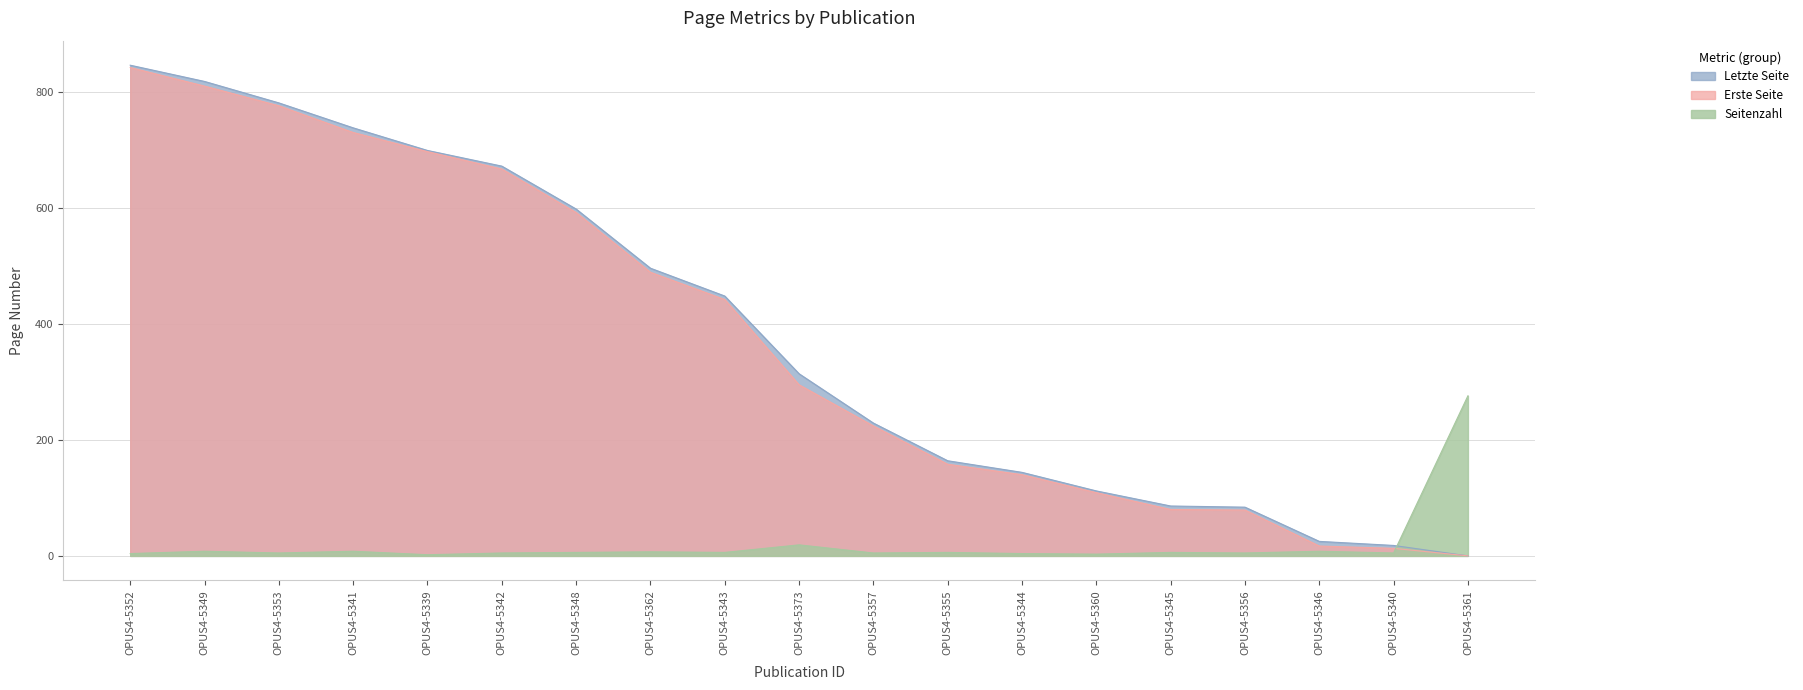

What is the sum of the Letzte Seite values at OPUS4-5346 and OPUS4-5344?

169